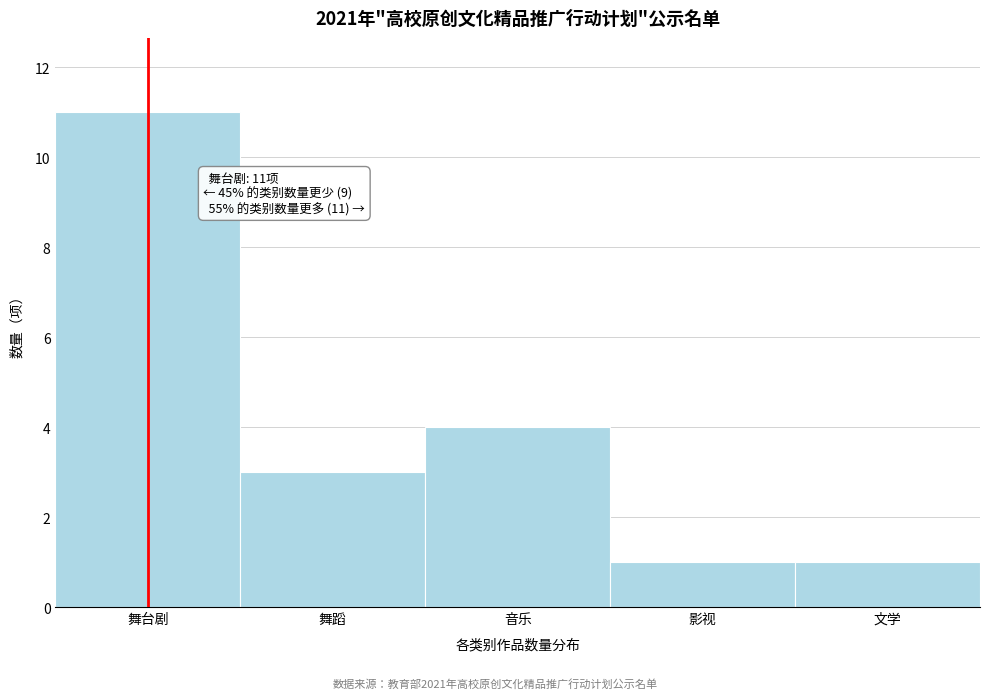

Reading right to left, list all the values displayed in this chart.

1	1	4	3	11